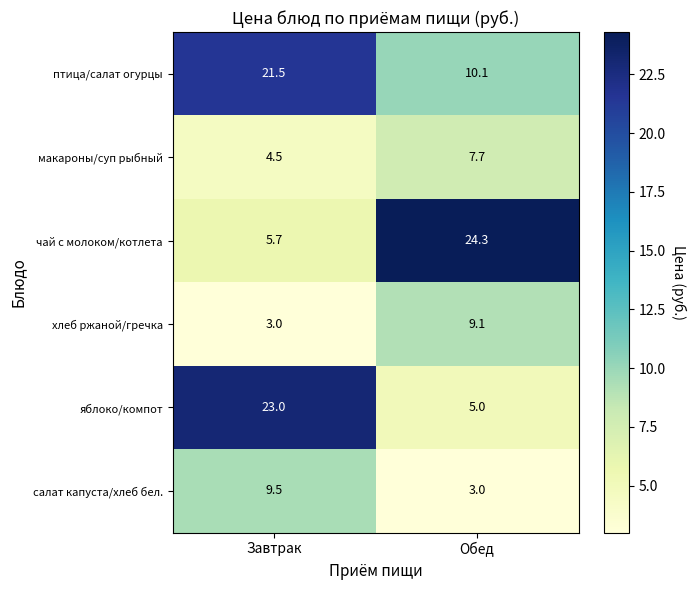

What is the sum of all салат капуста/хлеб бел. values?

12.5